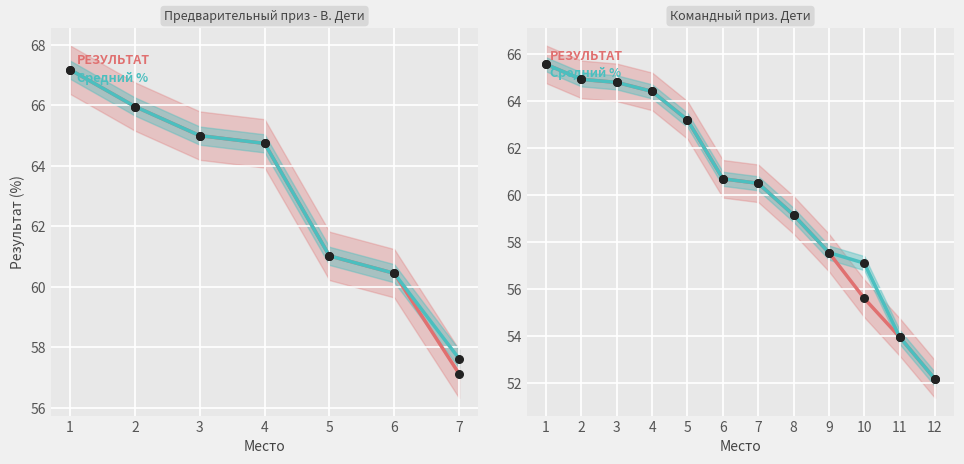

Is the value of Средний % at 6 greater than the value of РЕЗУЛЬТАТ at 10?

Yes